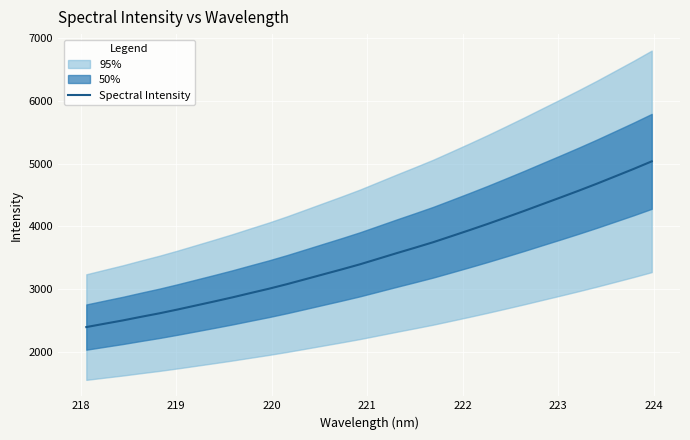

What is the lowest value of the Spectral Intensity series?

2398.4